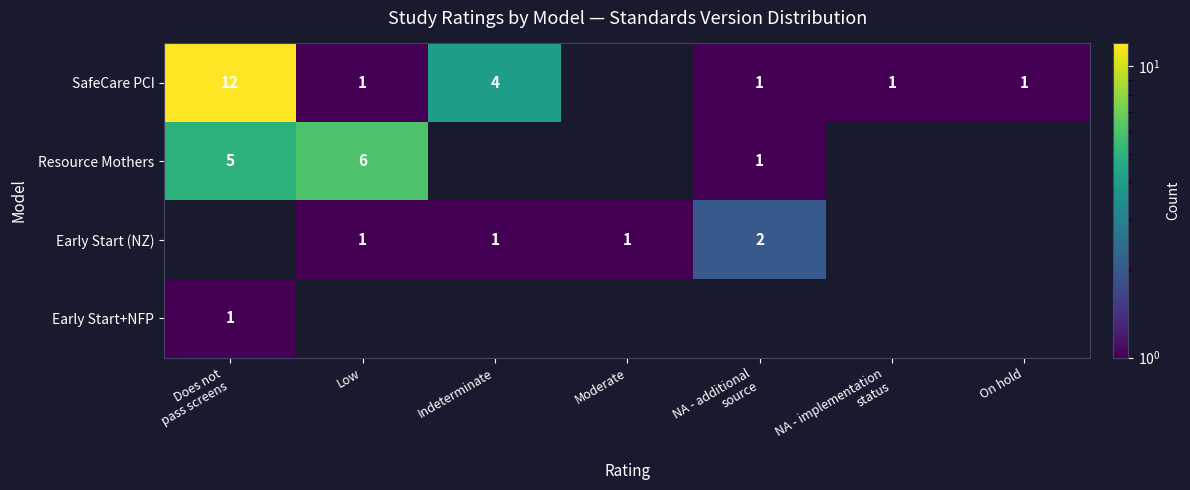

Count the number of categories in the chart.

7